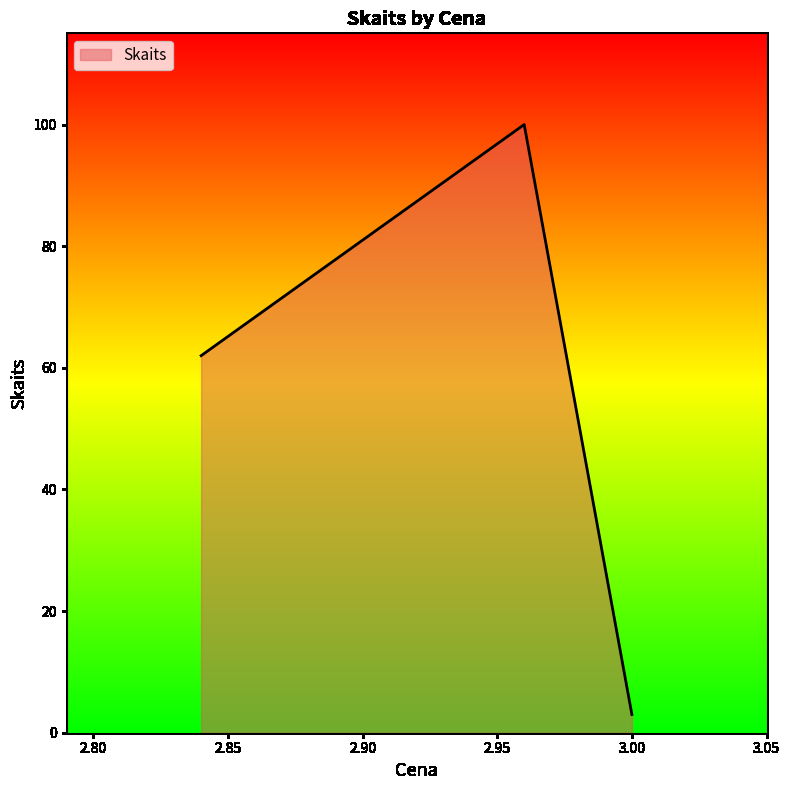

What is the maximum value shown in the chart?

100